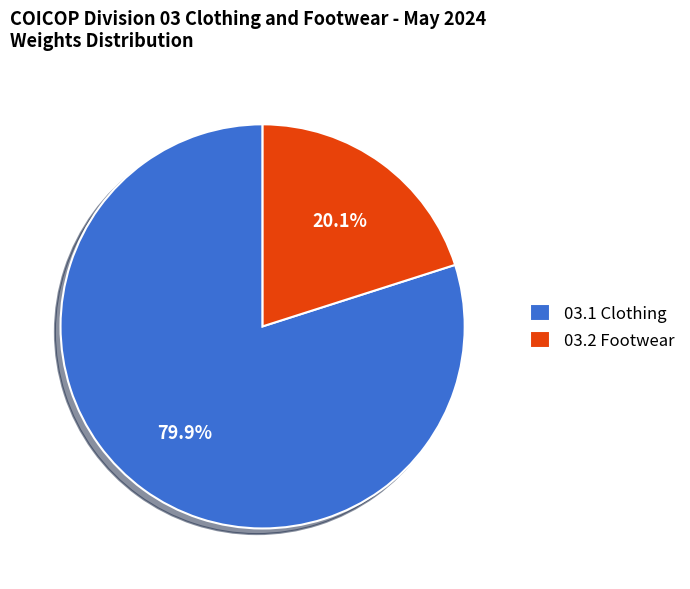

Which has a higher value, 03.1 Clothing or 03.2 Footwear?

03.1 Clothing